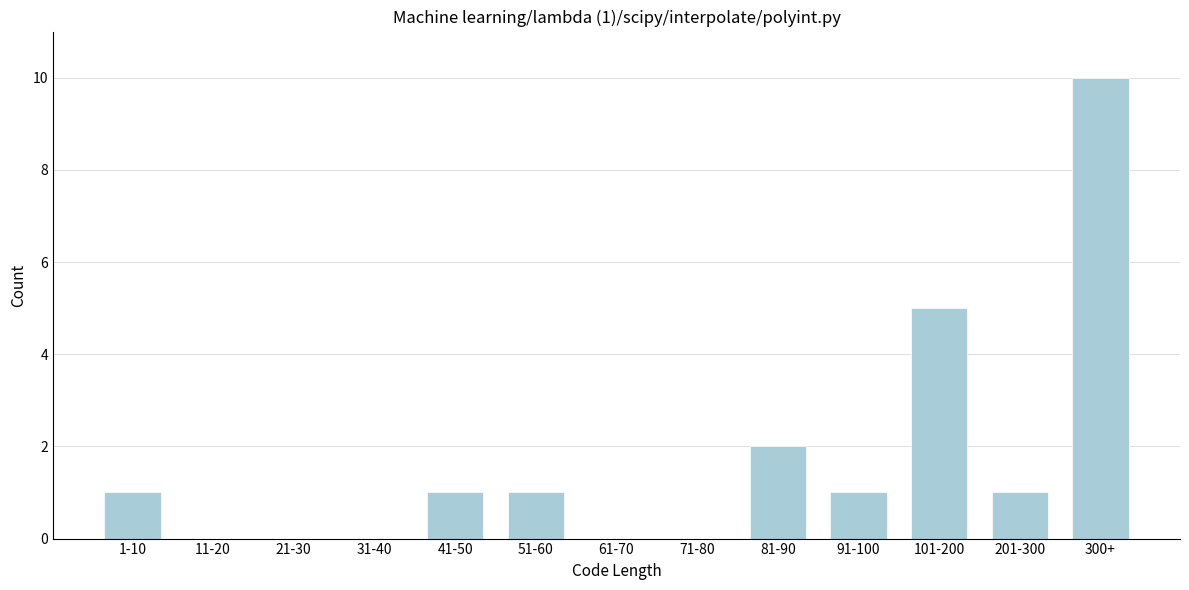

Reading left to right, transcribe all the data shown in this chart.

1-10=1	11-20=0	21-30=0	31-40=0	41-50=1	51-60=1	61-70=0	71-80=0	81-90=2	91-100=1	101-200=5	201-300=1	300+=10